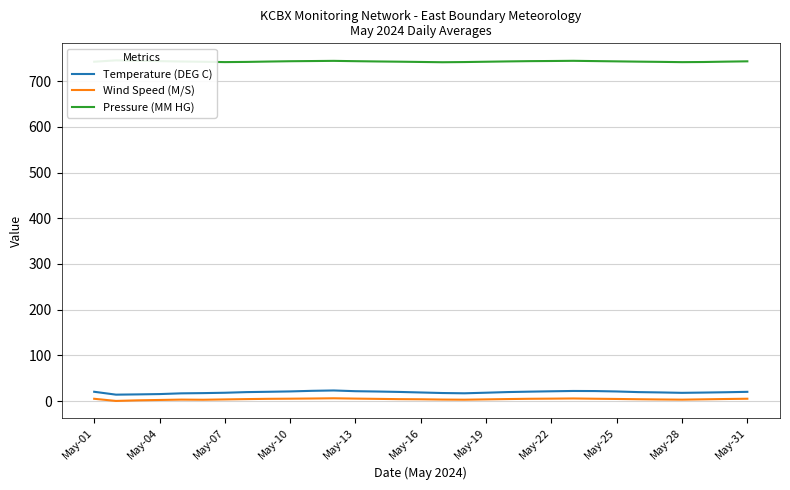

What is the maximum value shown in the chart?

745.6